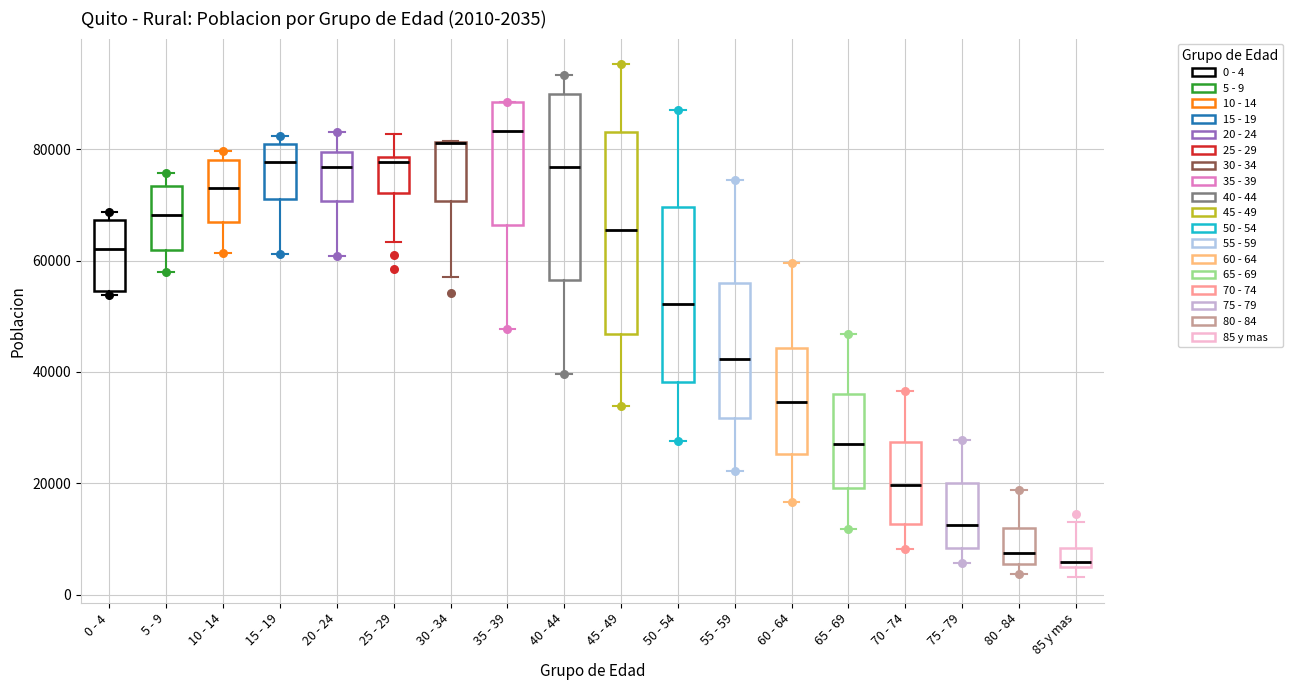

Comparing the boxes themselves (not the whiskers), which one is the tallest?

45 - 49